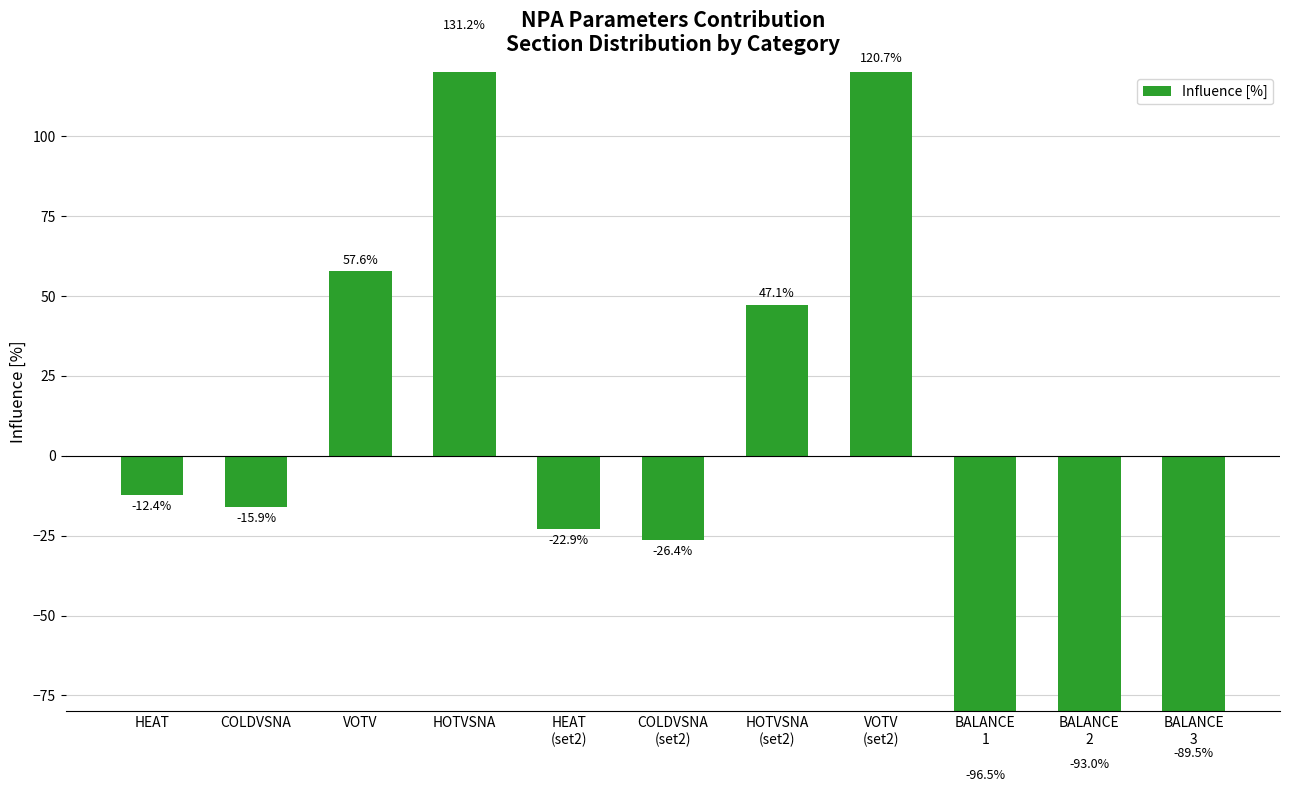

Reading left to right, what are all the values shown in this chart?

-12.4	-15.9	57.6	131.2	-22.9	-26.4	47.1	120.7	-96.5	-93.0	-89.5